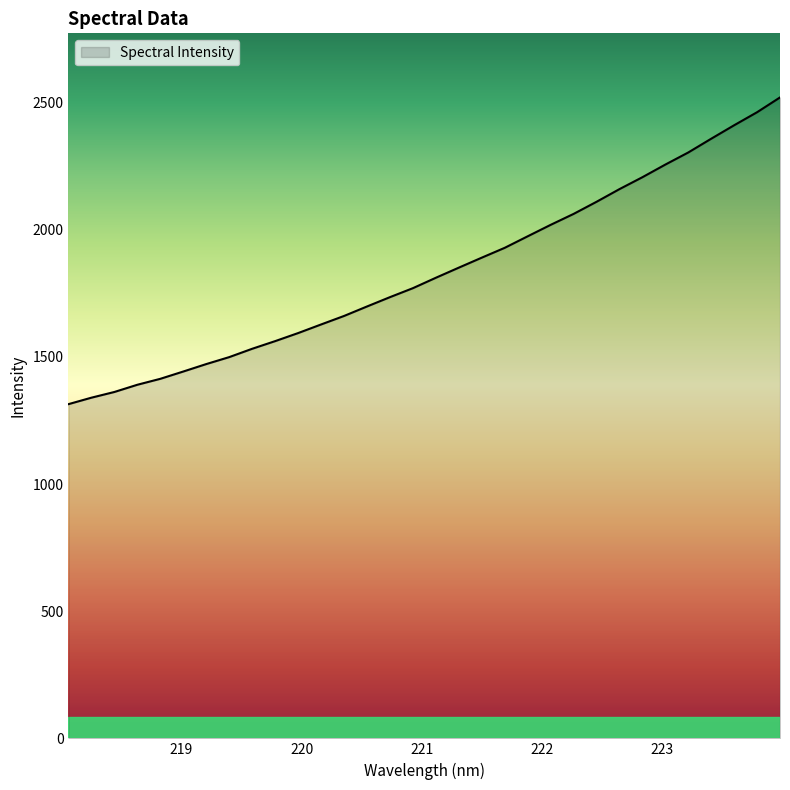

What is the greatest value displayed?

2520.3